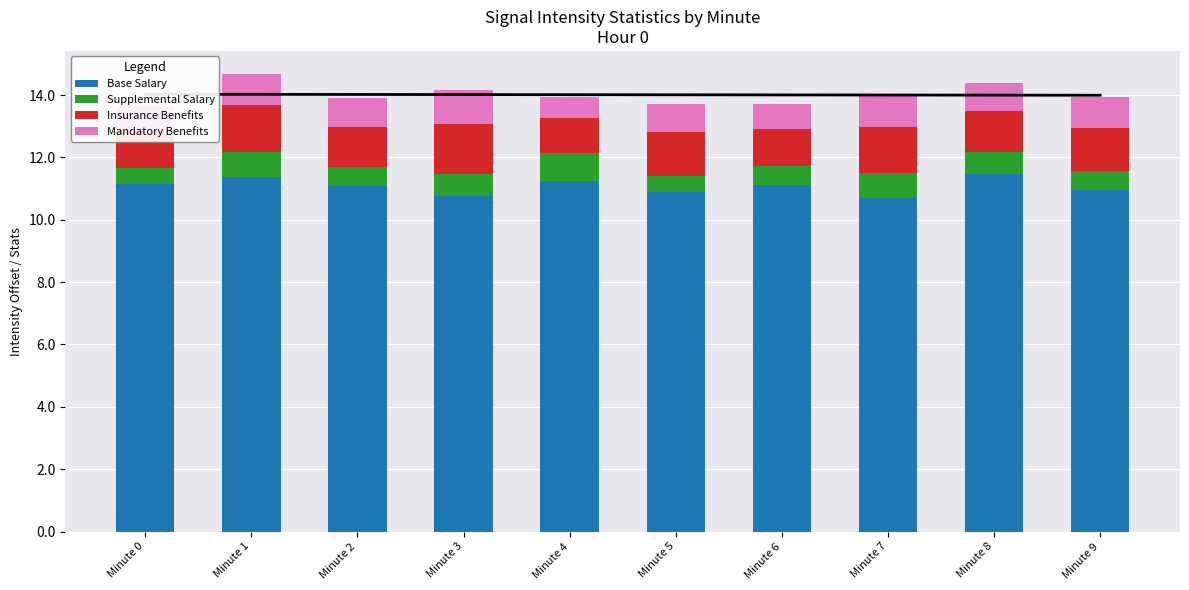

Rank the series by their maximum value, from lowest to highest.

Supplemental Salary, Mandatory Benefits, Insurance Benefits, Base Salary